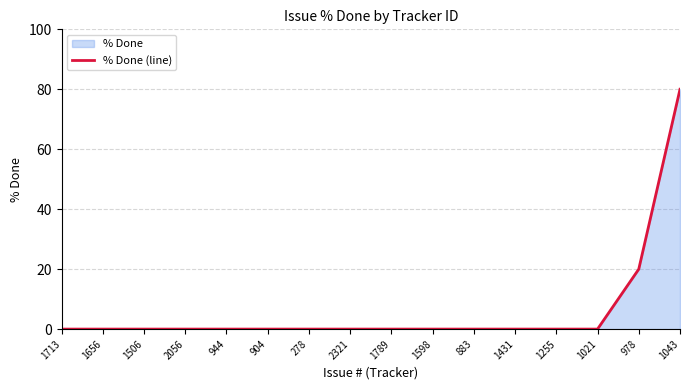

What is the label of the 5th point from the right?

1431